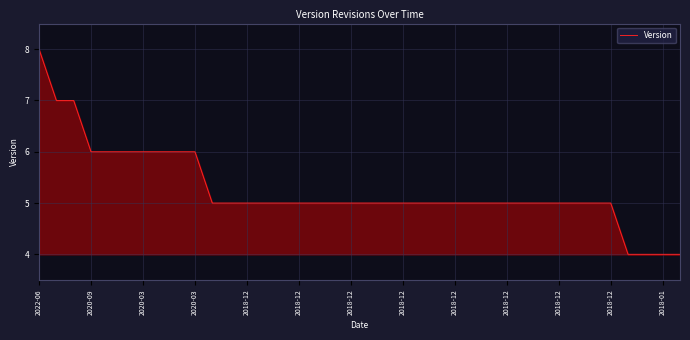

What is the smallest value displayed?

4